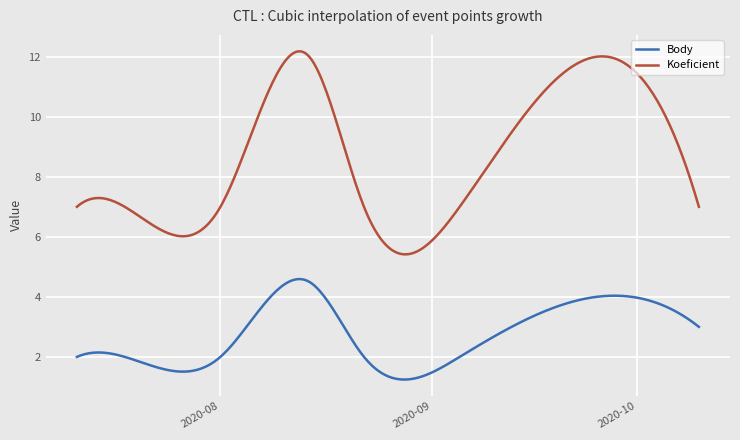

What is the smallest value displayed?

1.2